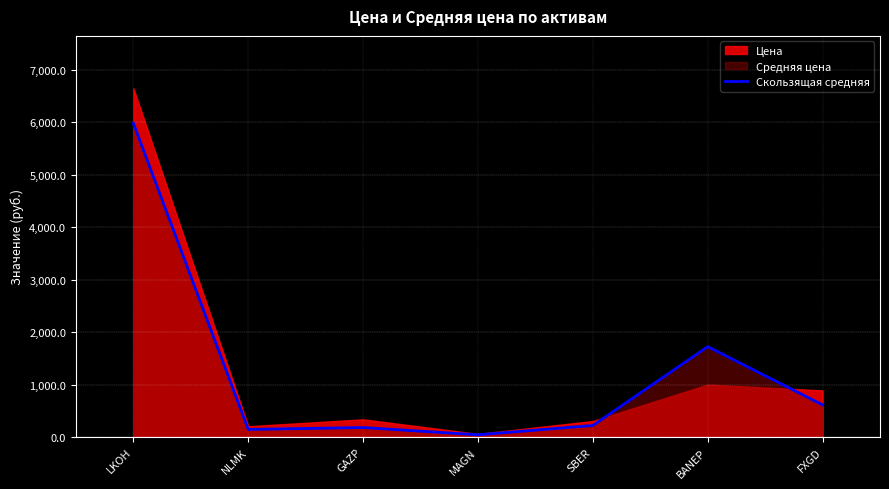

The value at NLMK is 216.3. True or false?

False